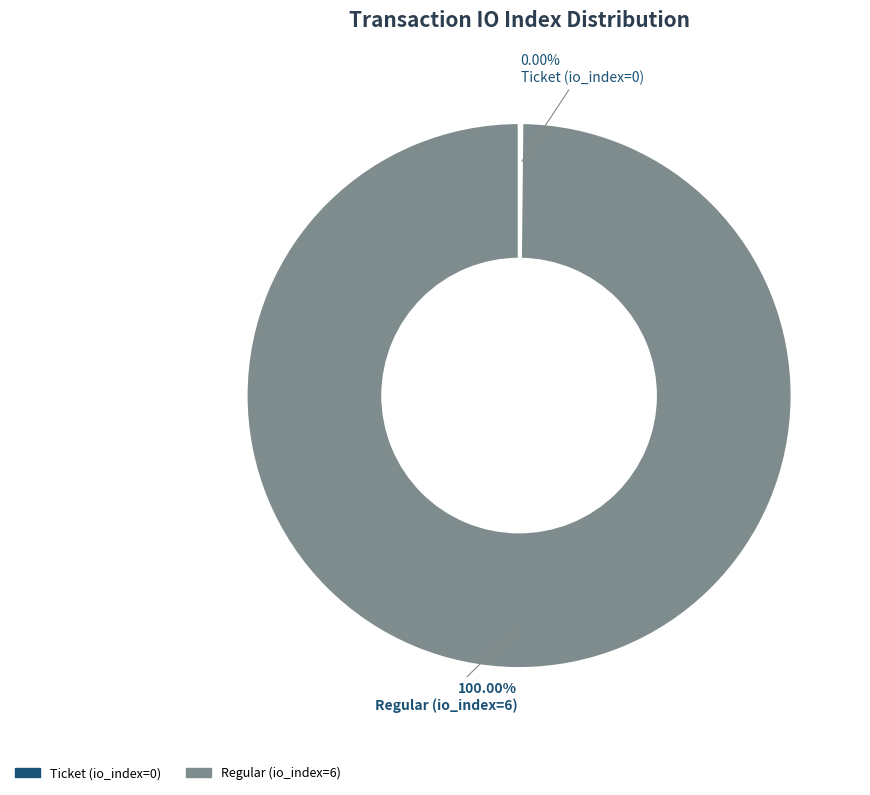

To the nearest percent, what is the combined percentage of Ticket (index 0) and Regular (index 6)?

100%